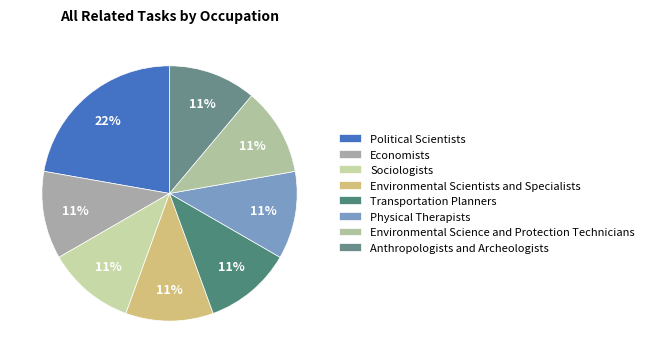

Is it true that Environmental Science and Protection Technicians is 5% of the pie?

False